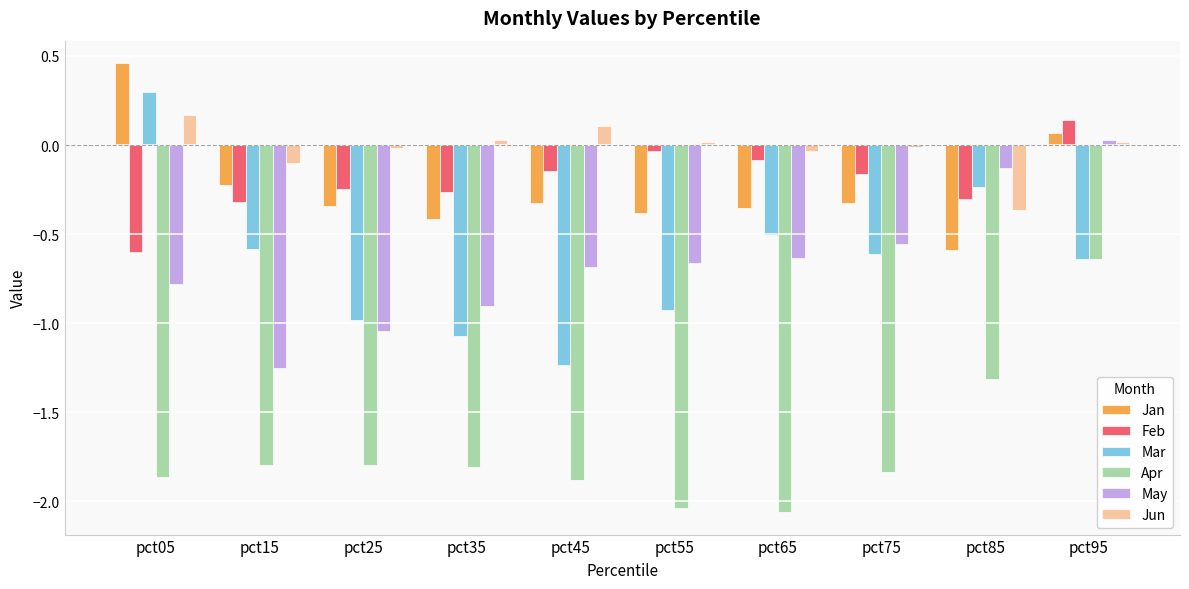

Which category has the lowest value in the Jun series?

pct85